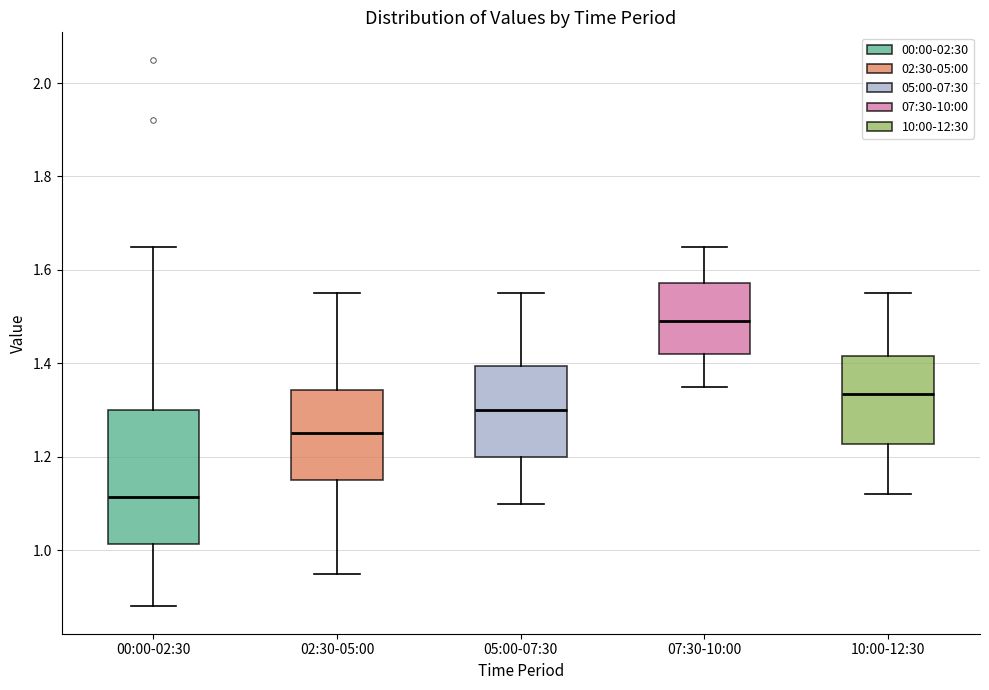

Which box's median line is the highest?

07:30-10:00